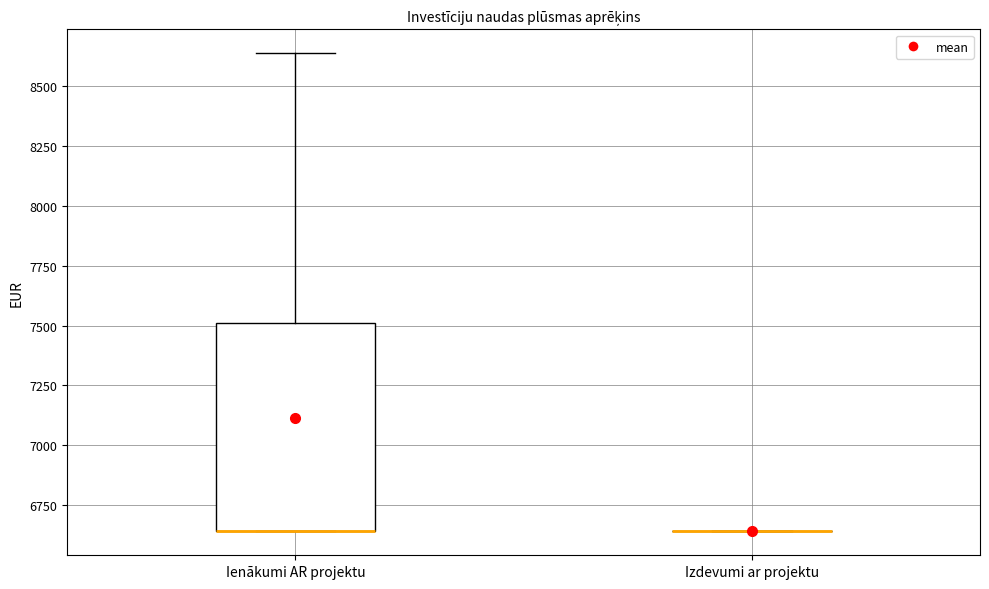

Which box is the tallest, from its lower edge to its upper edge?

Ienākumi AR projektu